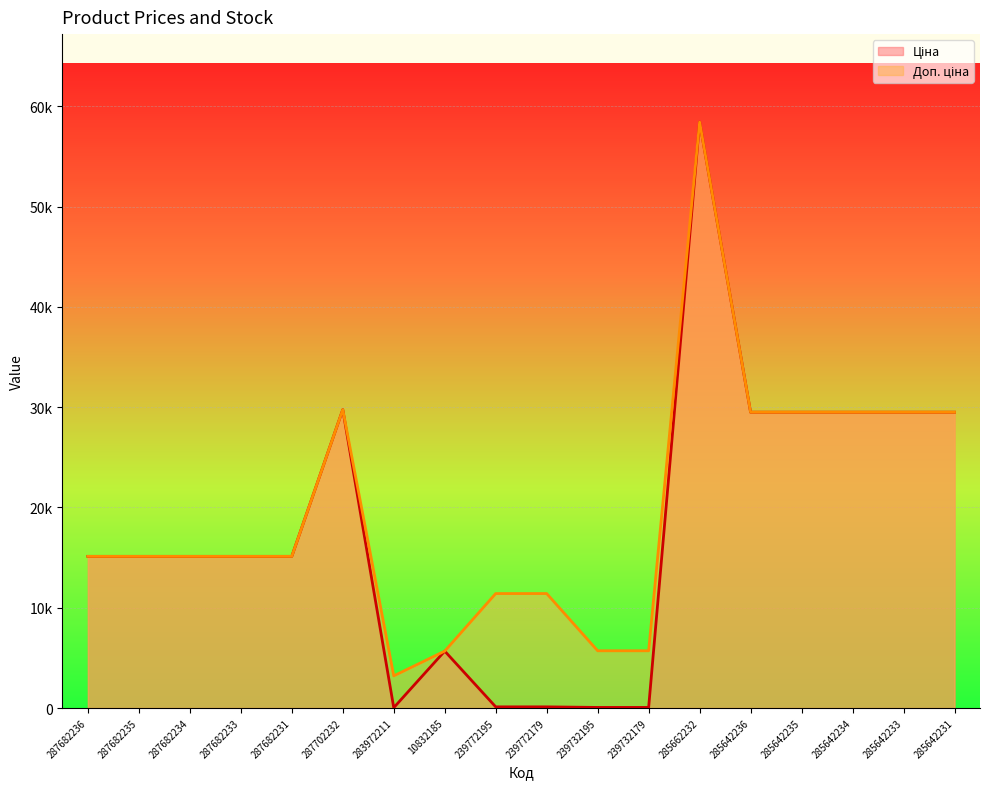

How many series are shown in this chart?

2